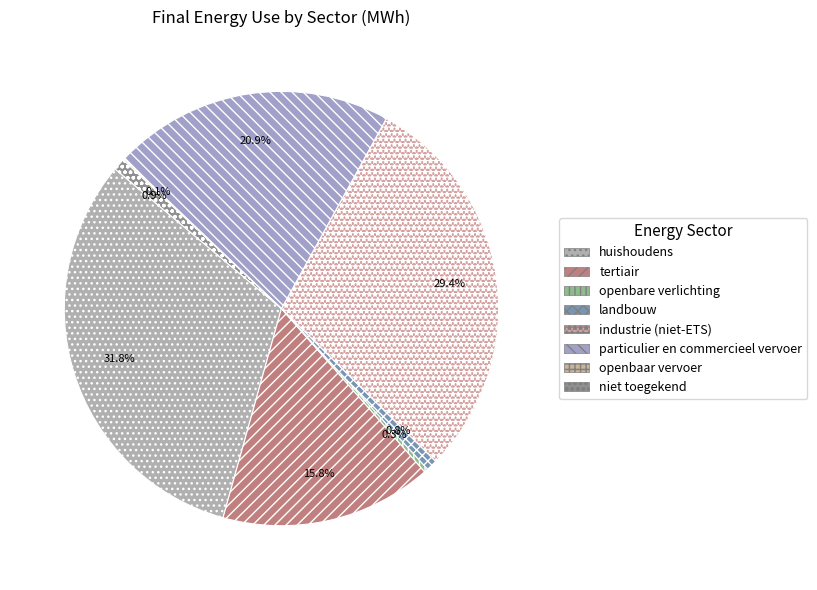

Approximately how many times larger is the value at industrie (niet-ETS) compared to landbouw?

35.6